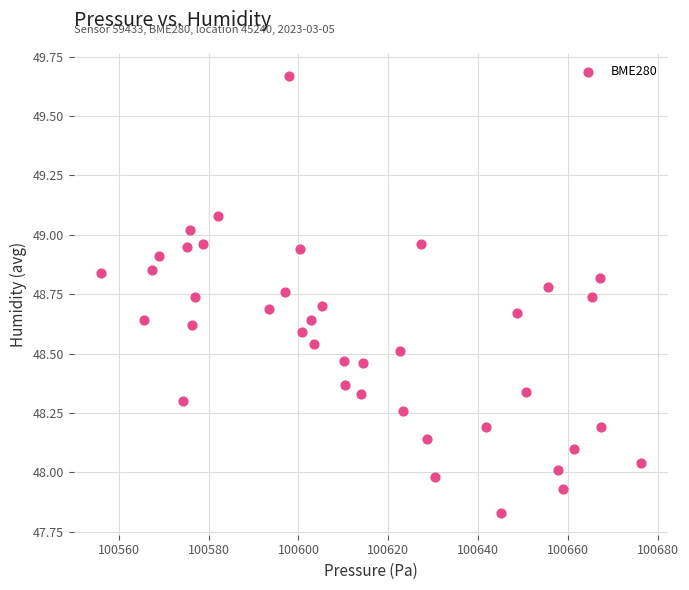

What is the range of Y values (max minus min)?

1.8